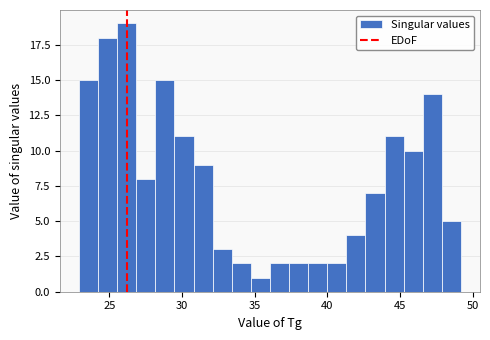

Read against the x-axis, roughly where is the centre of the tallest bar?

26.0